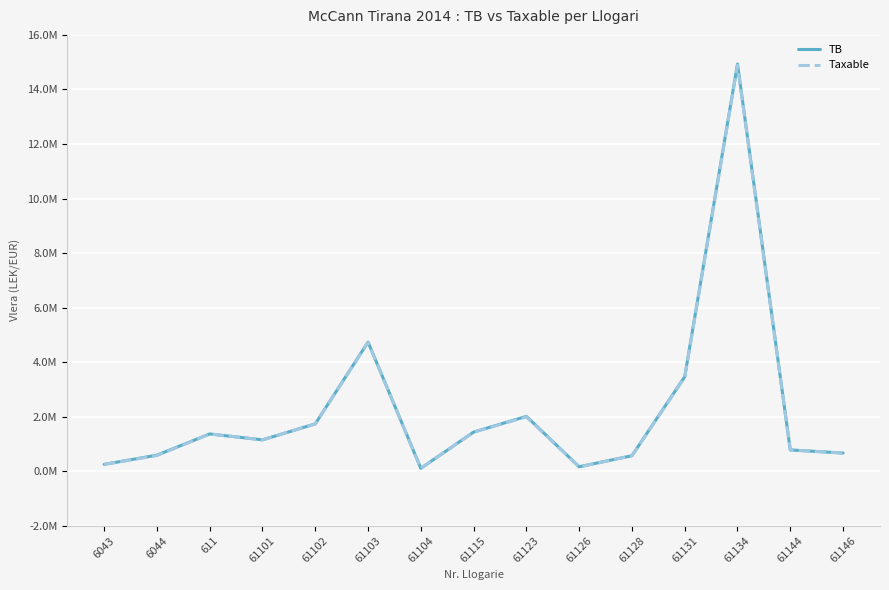

How many interior local valleys does the Taxable series have?

3